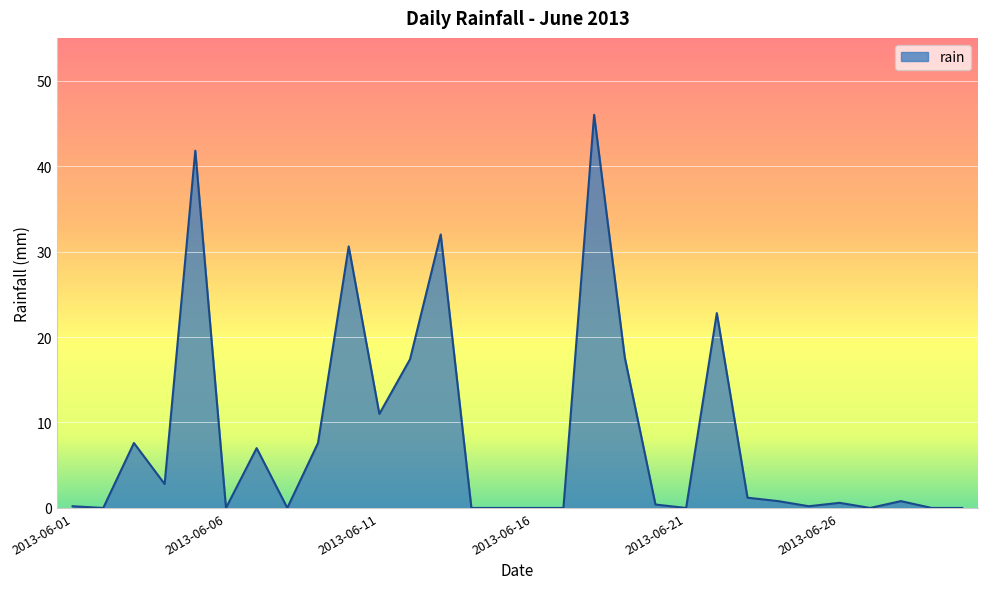

What is the greatest value displayed?

46.0